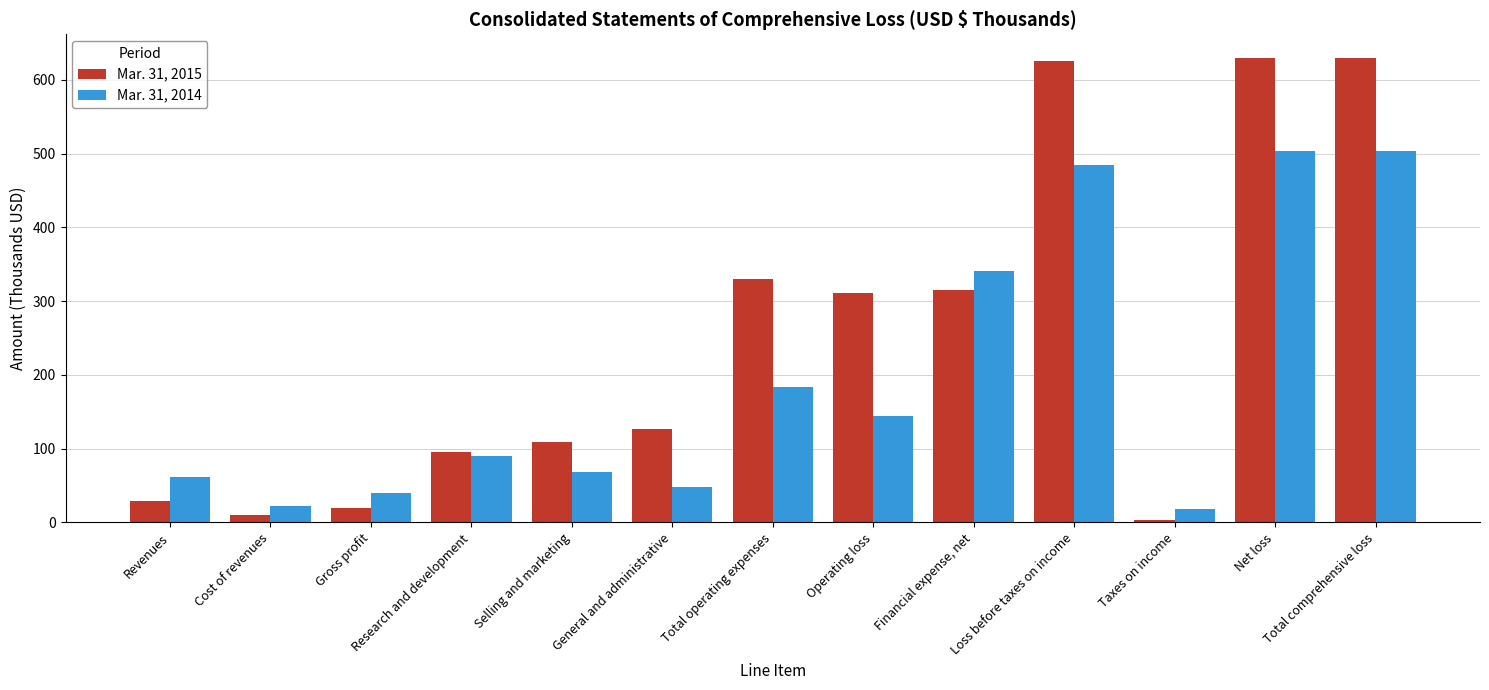

The Mar. 31, 2014 series shows 90 at Research and development. True or false?

True